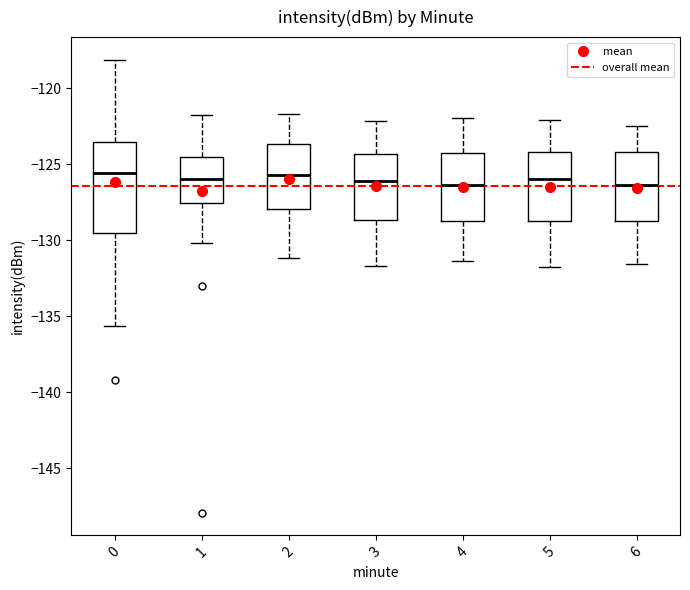

Where does the median line of the box at x = 6 sit on the y-axis? The values are not printed on the chart, so give them approximately, as read against the axis.

-126.5